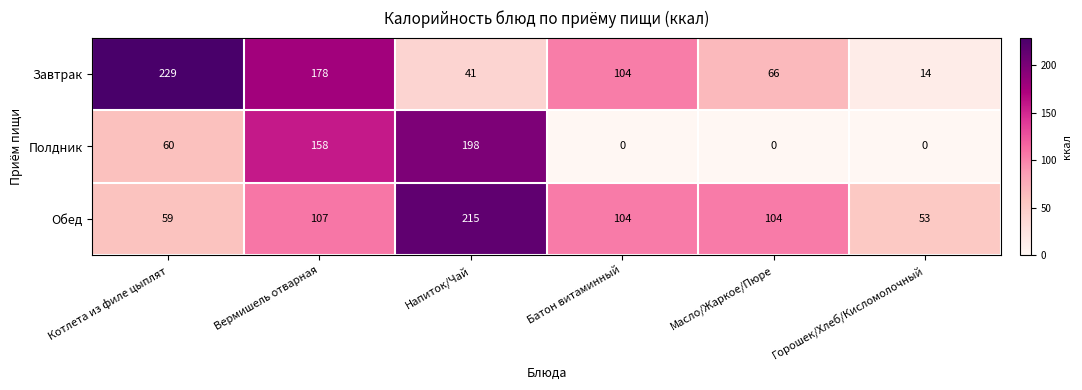

At how many categories does at least one series exceed 88?

5